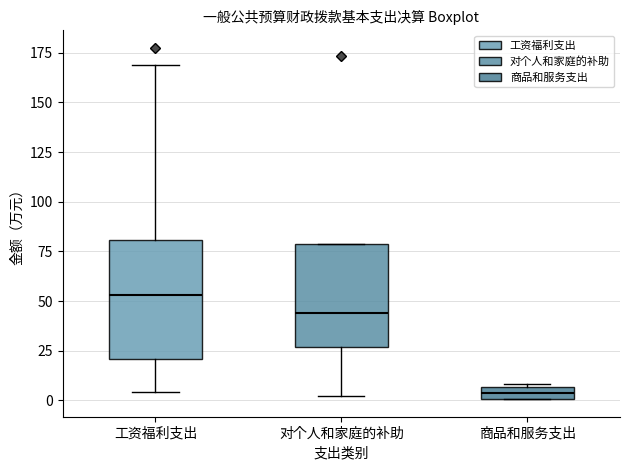

Where does the median line of the box for 工资福利支出 sit on the y-axis? The values are not printed on the chart, so give them approximately, as read against the axis.

55